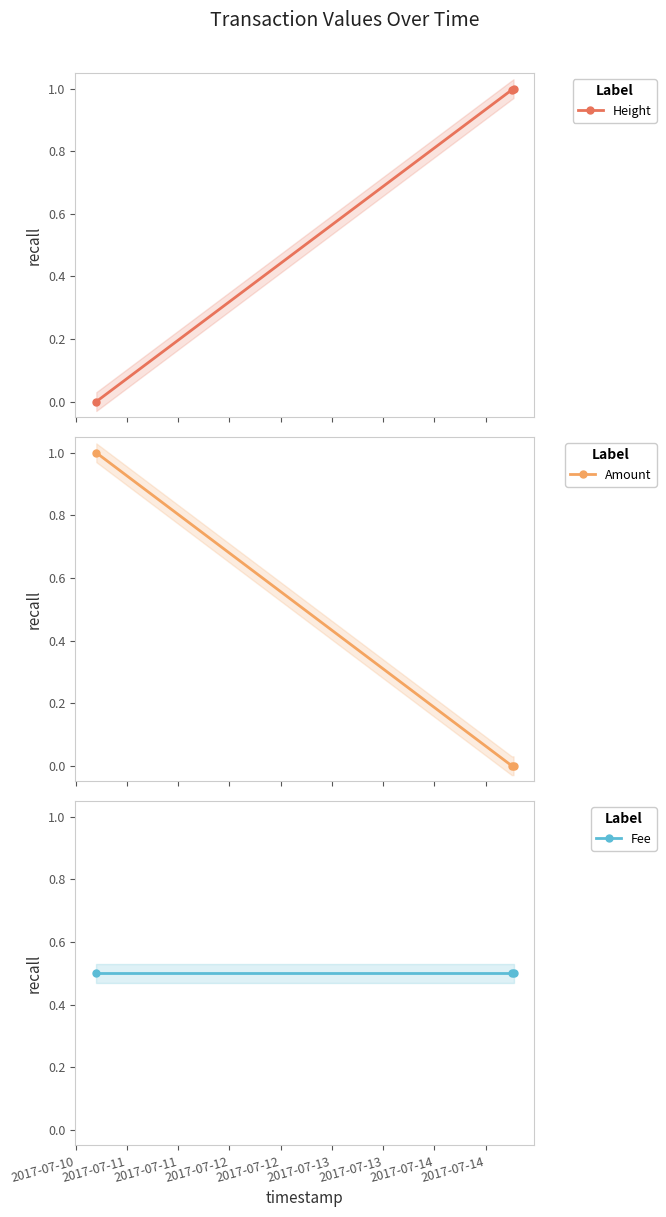

List the series in order of their peak value, lowest first.

Fee, Height, Amount